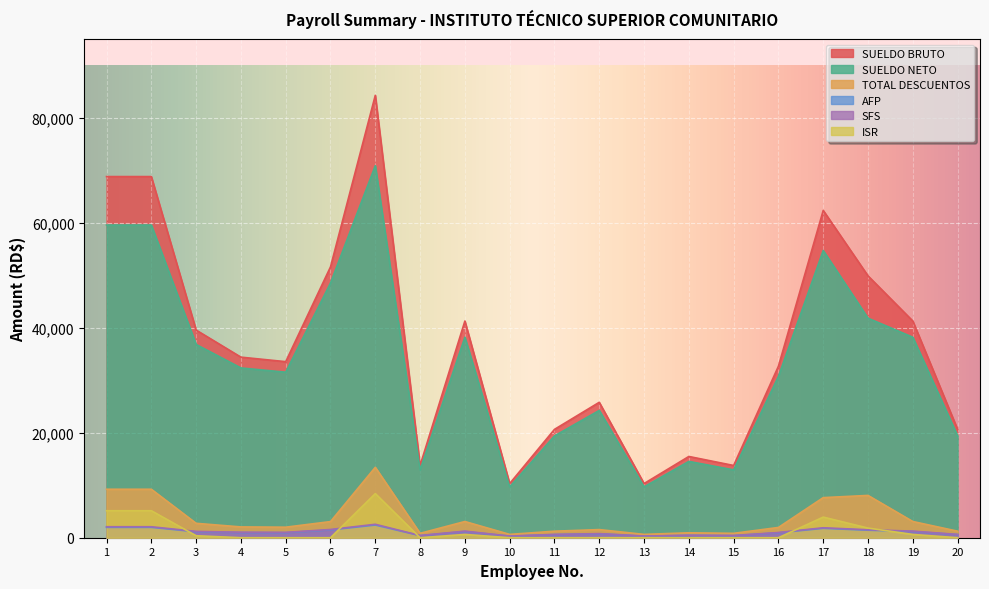

Is the value of AFP at 5 greater than the value of SFS at 9?

No